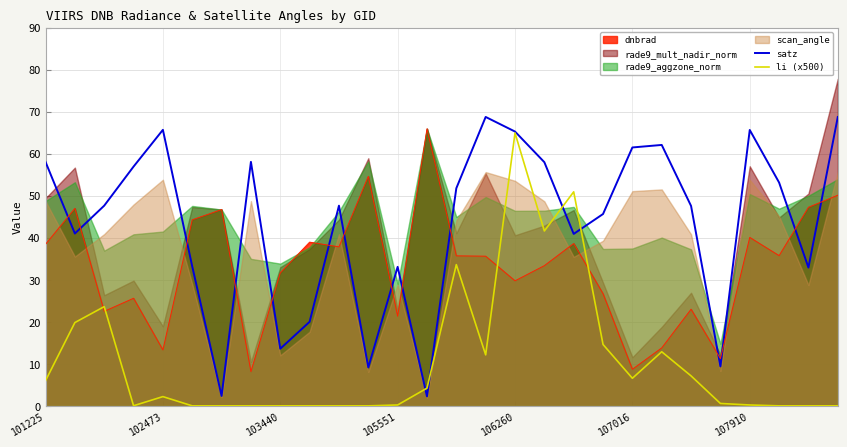

What is the difference between the maximum and minimum values in the li (x500) series?

64.9